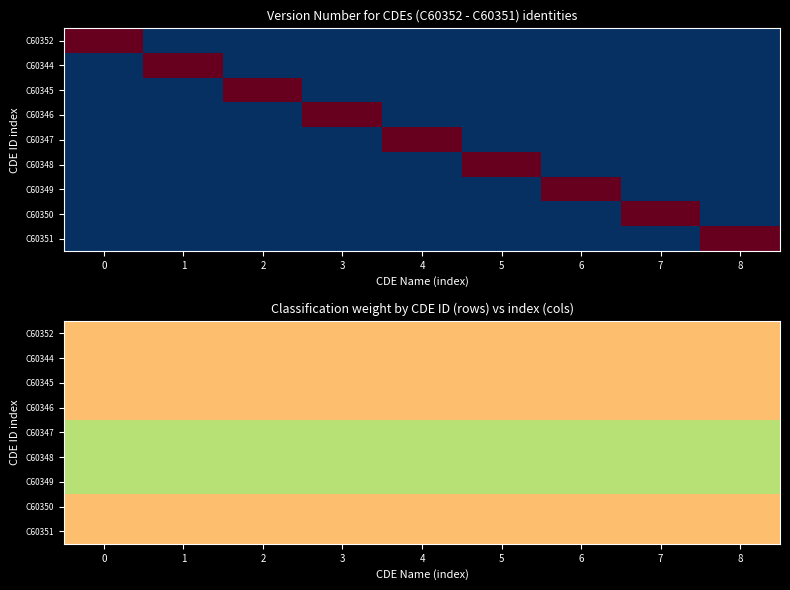

Rank the series by their maximum value, from lowest to highest.

C60352, C60344, C60345, C60346, C60350, C60351, C60347, C60348, C60349